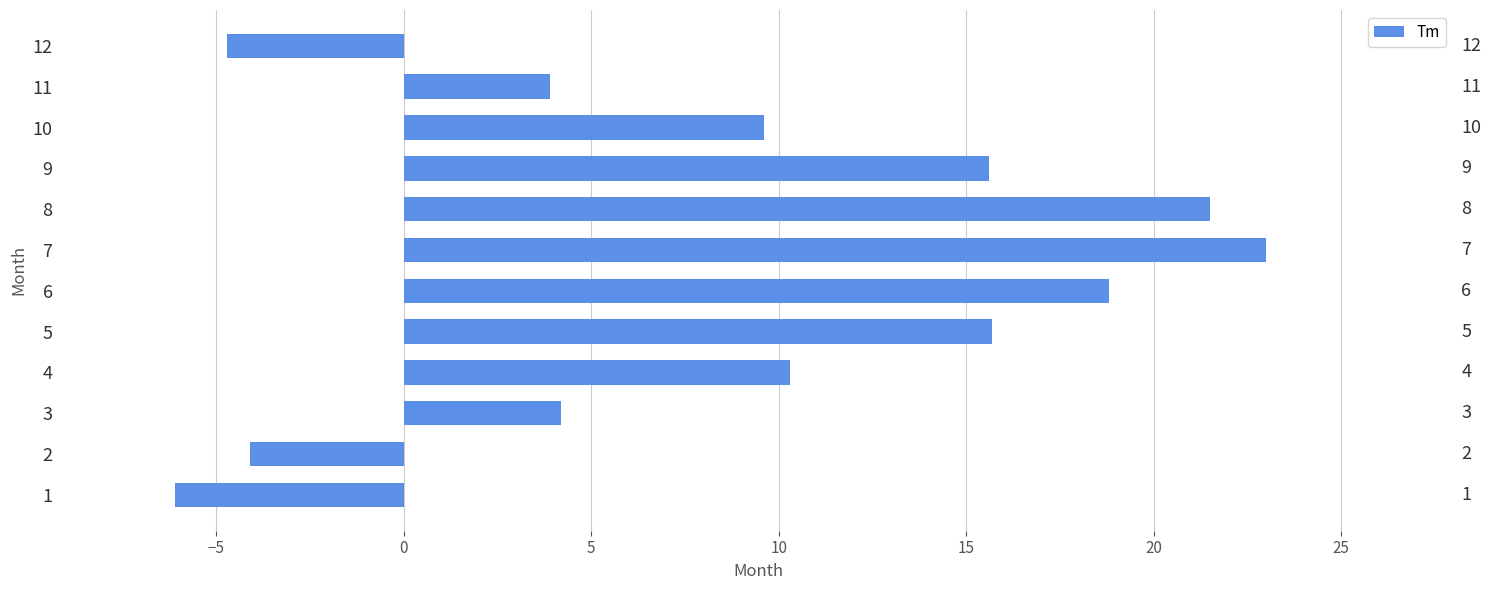

What is the average value?

9.0